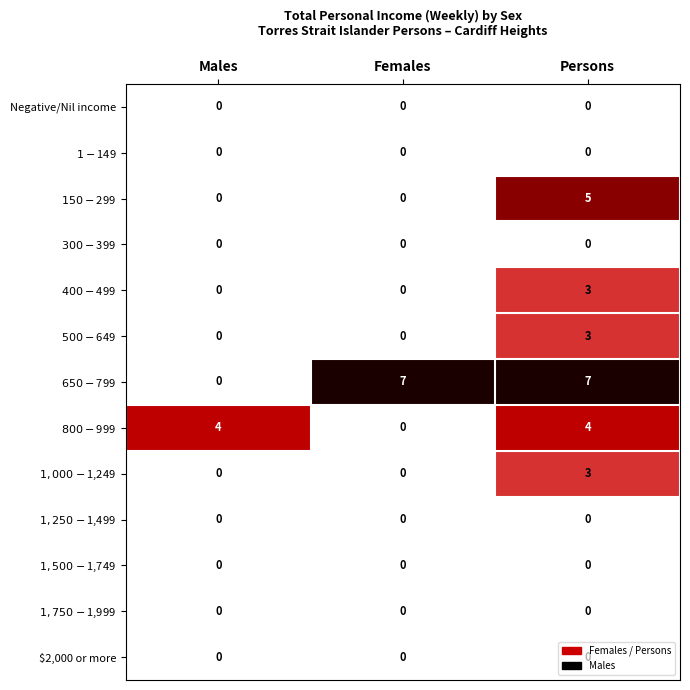

What is the spread (max minus min) of values at Females?

7